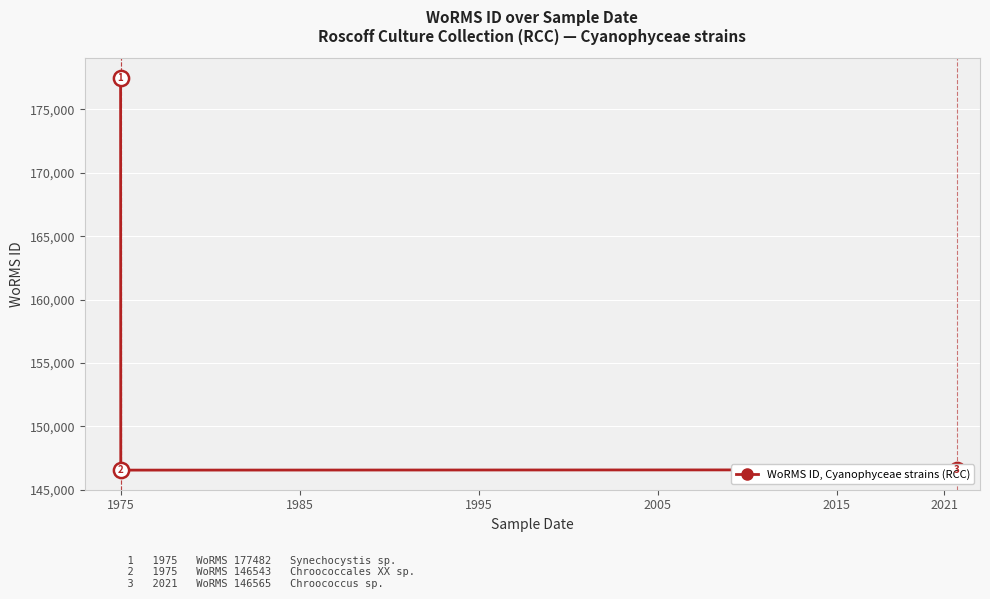

What is the minimum value shown in the chart?

146543